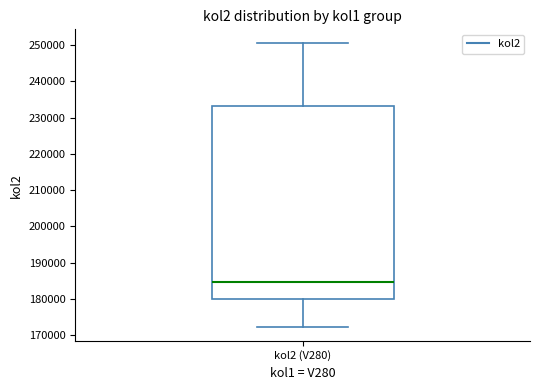

Transcribe this box plot: give where the median line is, the range the box spans, and where the two whiskers end, as read against the y-axis. The values are not printed on the chart, so give them approximately, as read against the axis.

median 185000, box 180000 to 233000, whiskers 172000 to 250000